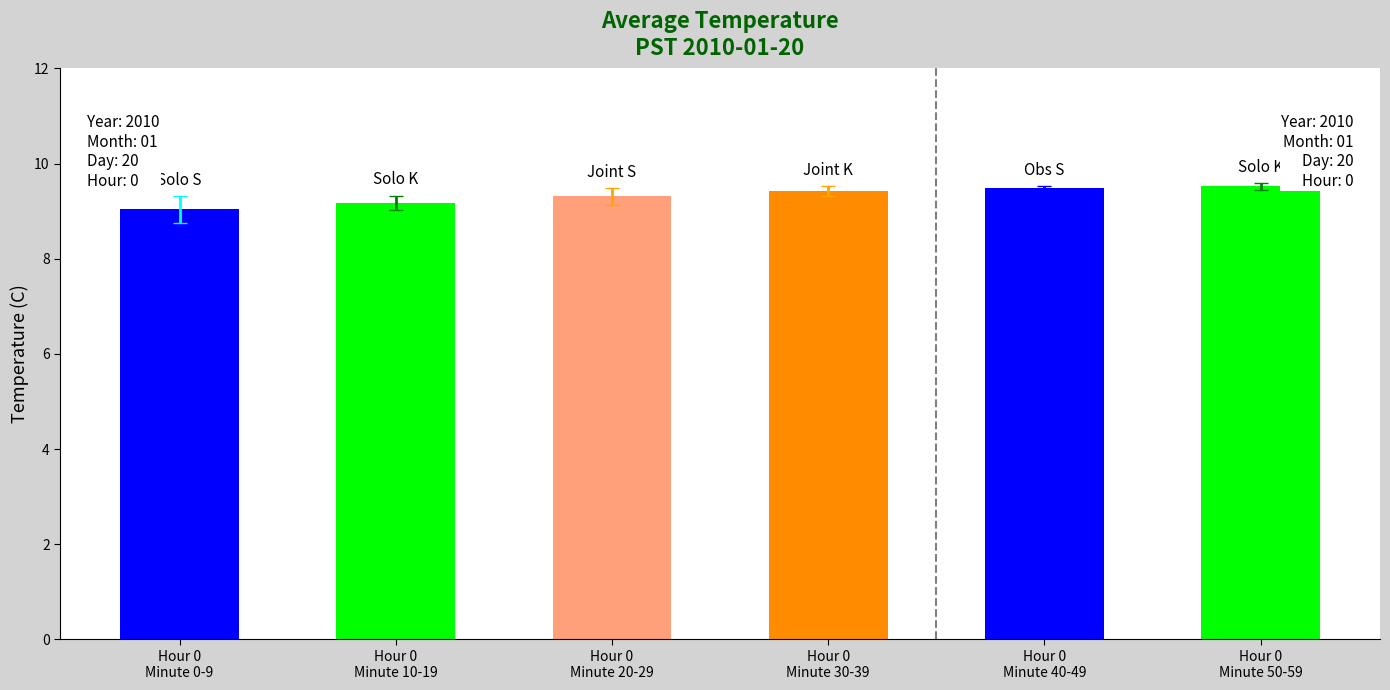

What is the greatest value displayed?

9.5